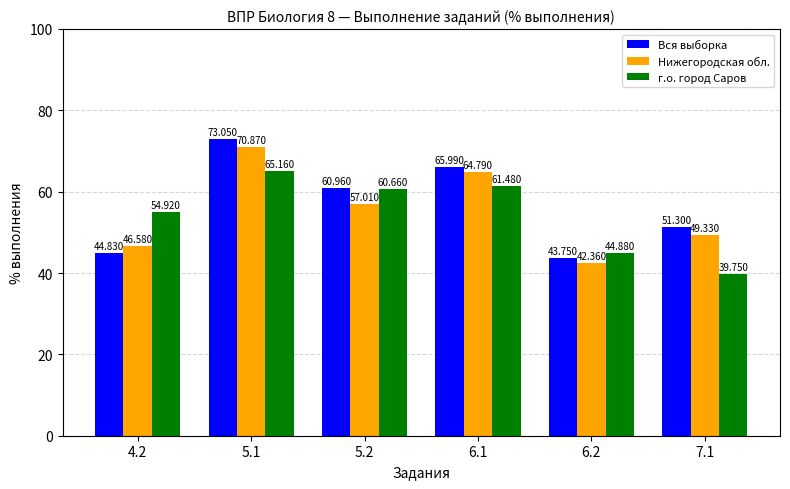

At which label is г.о. город Саров closest to 52?

4.2